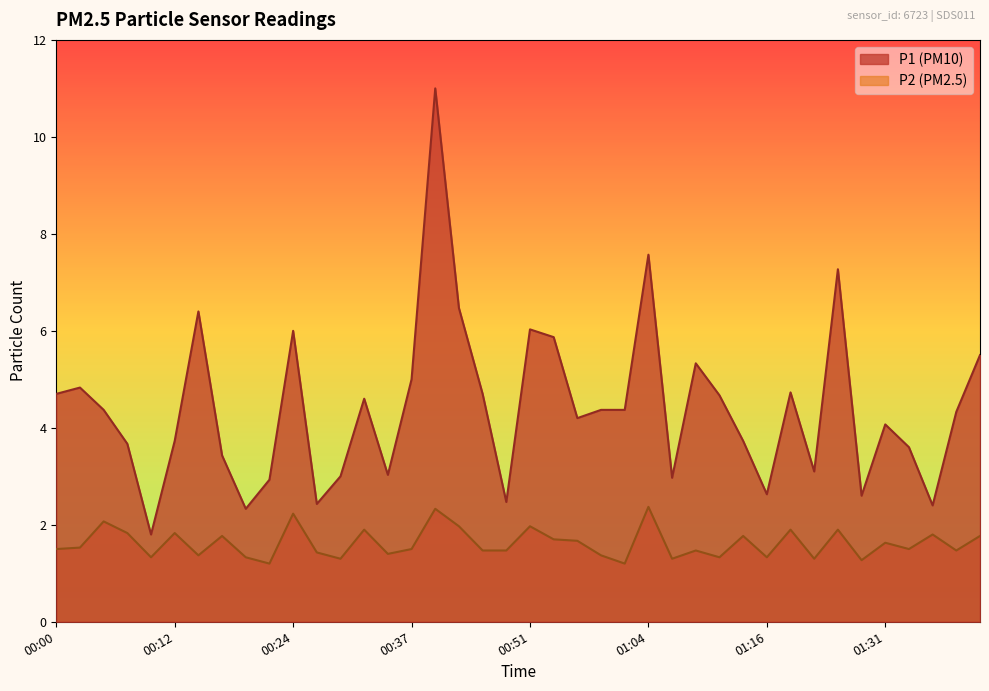

True or false: P1 has a value of 2.4 at 00:27.

True